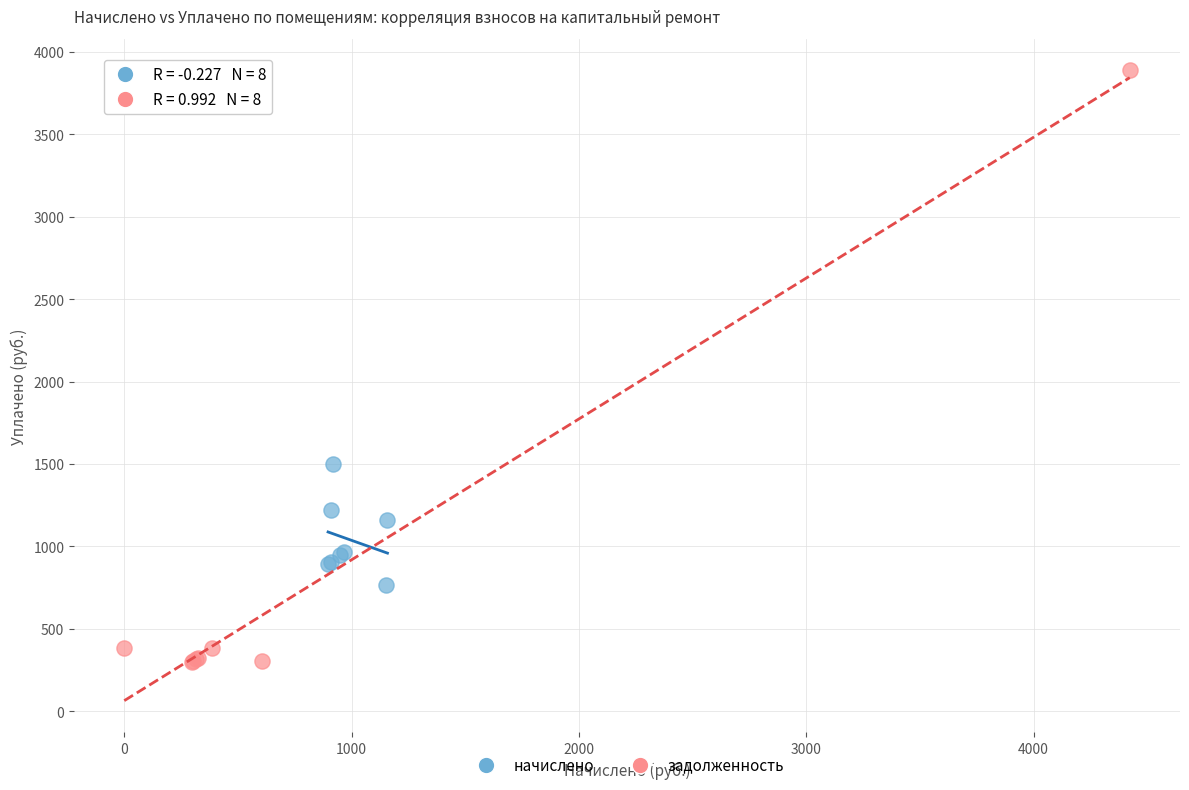

Which series contains the highest Y value?

задолженность